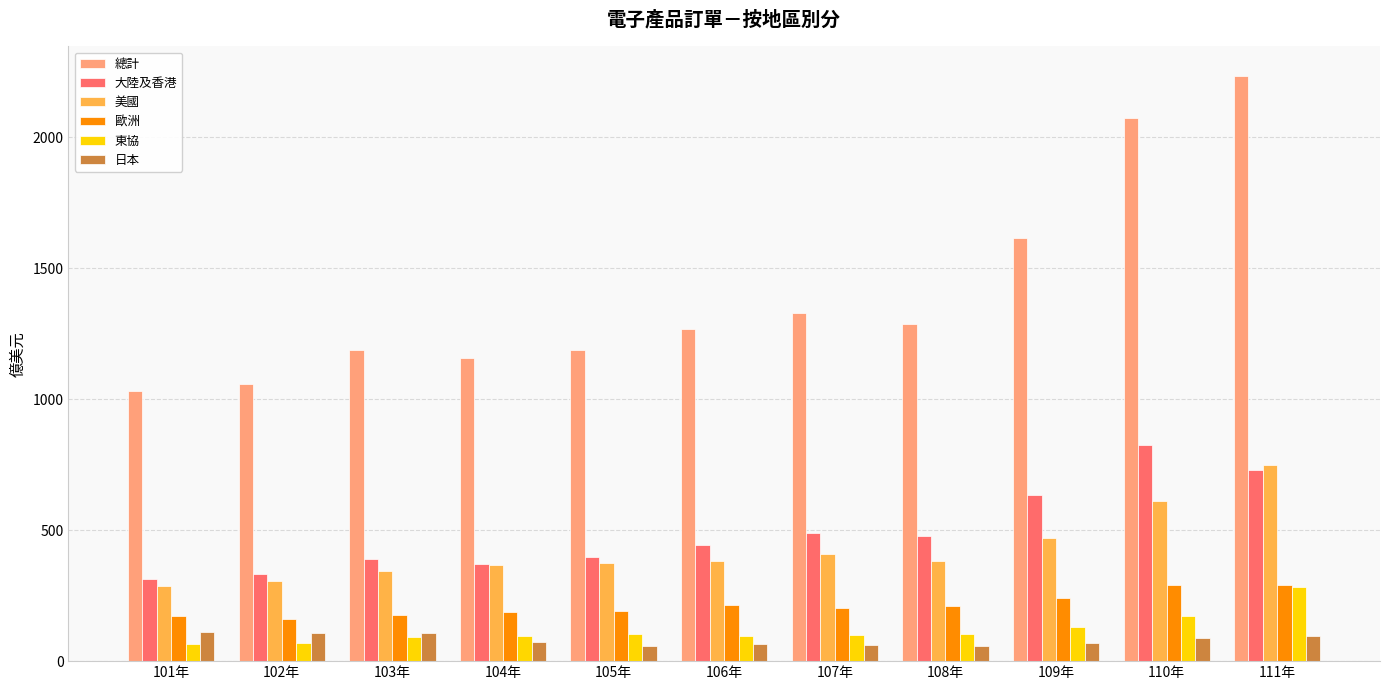

Which series changed the most between 101年 and 106年?

總計